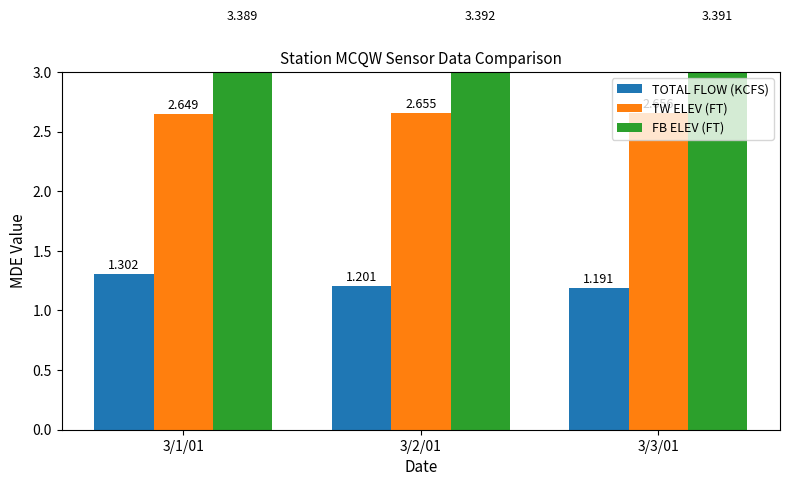

At 3/2/01, list the series in order from largest to smallest.

FB ELEV (FT), TW ELEV (FT), TOTAL FLOW (KCFS)